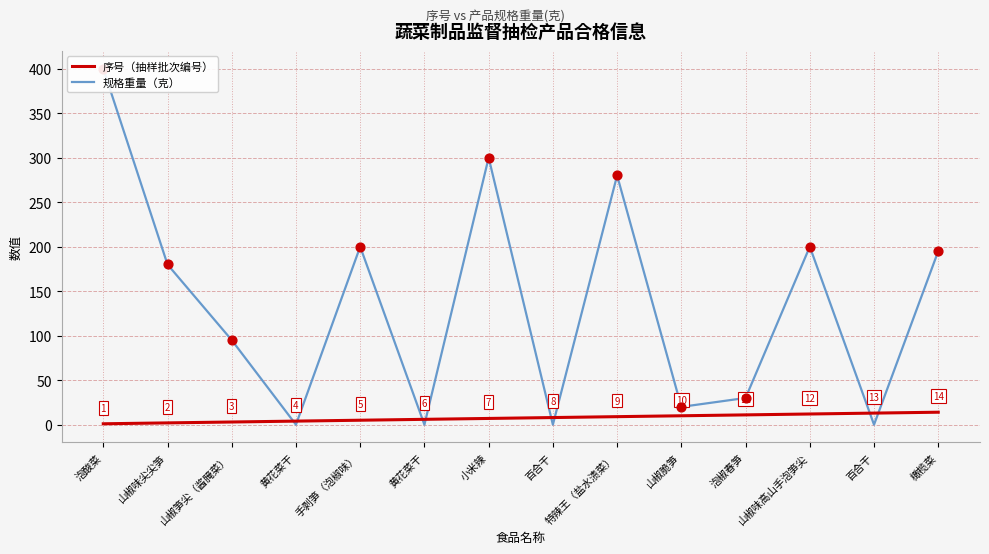

What are all the series names shown in the legend?

序号（抽样批次编号）, 规格重量（克）